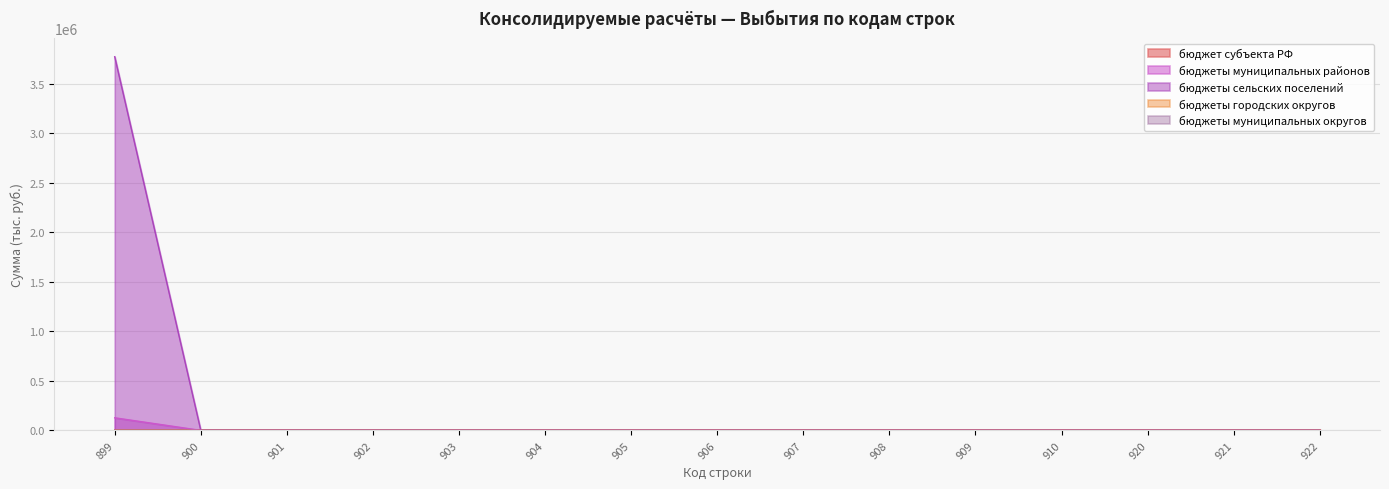

Reading left to right, list all the values displayed in this chart.

бюджет субъекта РФ: 0.0	0.0	0.0	0.0	0.0	0.0	0.0	0.0	0.0	0.0	0.0	0.0	0.0	0.0	0.0
бюджеты муниципальных районов: 127117.1	0.0	0.0	0.0	0.0	0.0	0.0	0.0	0.0	0.0	0.0	0.0	0.0	0.0	0.0
бюджеты сельских поселений: 3773443.8	0.0	0.0	0.0	0.0	0.0	0.0	0.0	0.0	0.0	0.0	0.0	0.0	0.0	0.0
бюджеты городских округов: 0.0	0.0	0.0	0.0	0.0	0.0	0.0	0.0	0.0	0.0	0.0	0.0	0.0	0.0	0.0
бюджеты муниципальных округов: 0.0	0.0	0.0	0.0	0.0	0.0	0.0	0.0	0.0	0.0	0.0	0.0	0.0	0.0	0.0